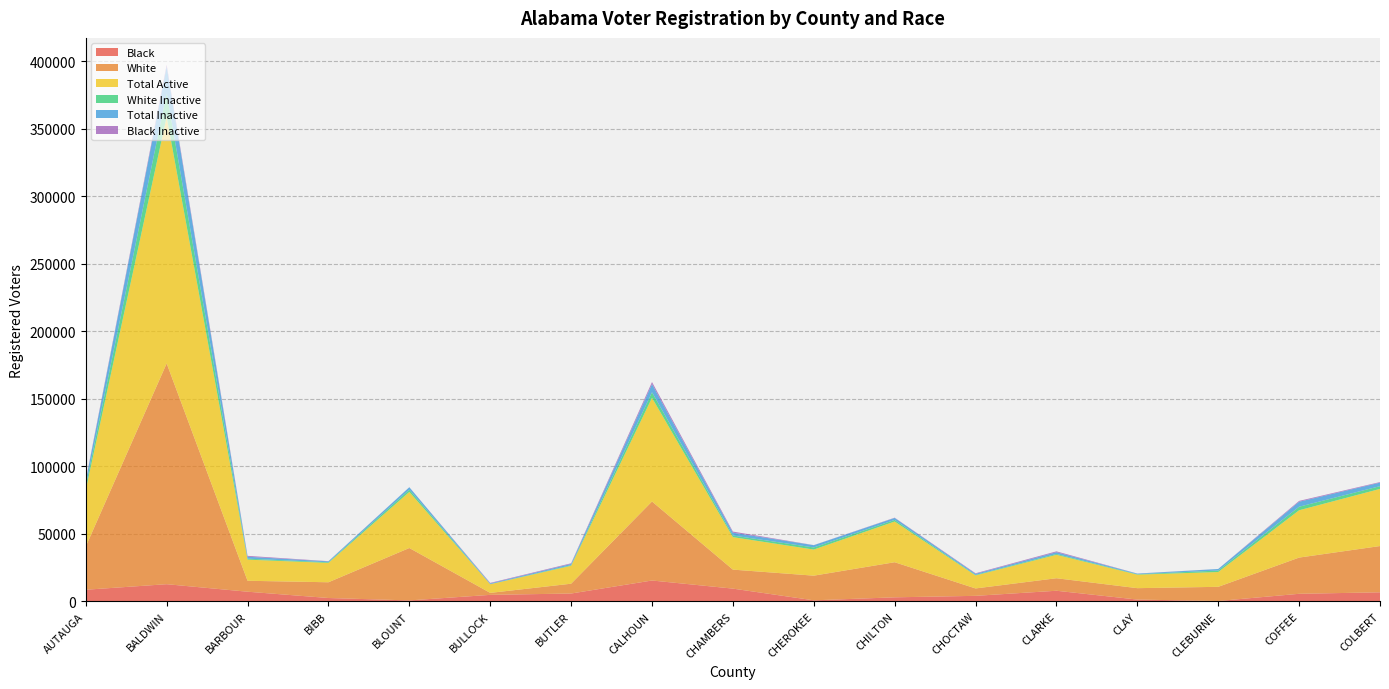

Reading left to right, transcribe all the data shown in this chart.

Black: 8619	12724	7155	2493	713	4820	5816	15456	9449	781	2999	4099	7868	1338	284	5610	6714
White: 32003	163489	8100	11657	38806	1469	7266	58511	14069	18260	25990	5478	9269	8443	10490	26820	34261
Total Active: 41988	182731	15653	14345	41531	6407	13256	76781	24061	19330	30152	9640	17344	10022	10965	35043	42314
White Inactive: 2787	17334	709	485	1645	93	446	4130	1192	1558	1185	377	626	316	1086	2615	2037
Total Inactive: 3727	19685	1437	649	1823	499	945	6041	2097	1670	1456	807	1299	418	1142	3693	2603
Black Inactive: 687	1451	664	146	58	395	479	1531	829	78	202	415	634	77	43	630	430